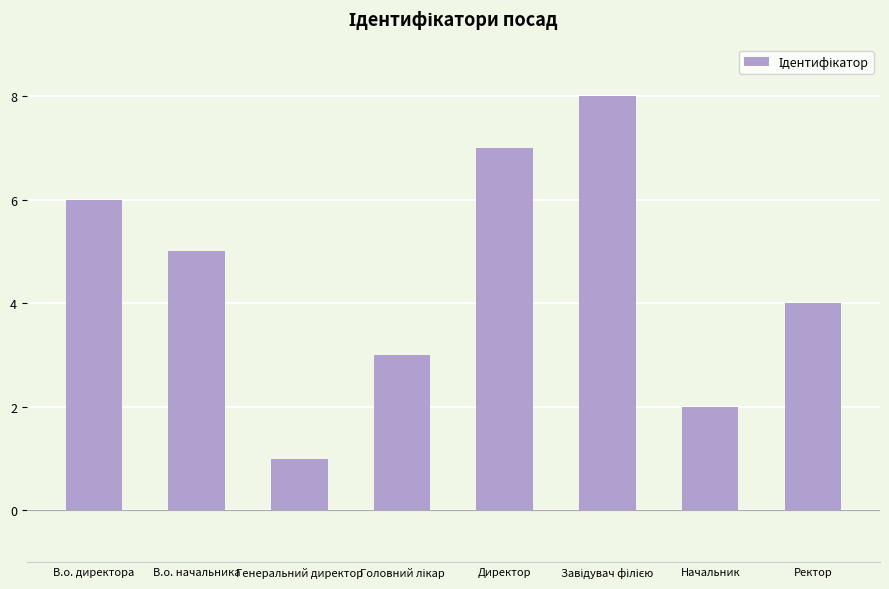

How many bars are there in total?

8